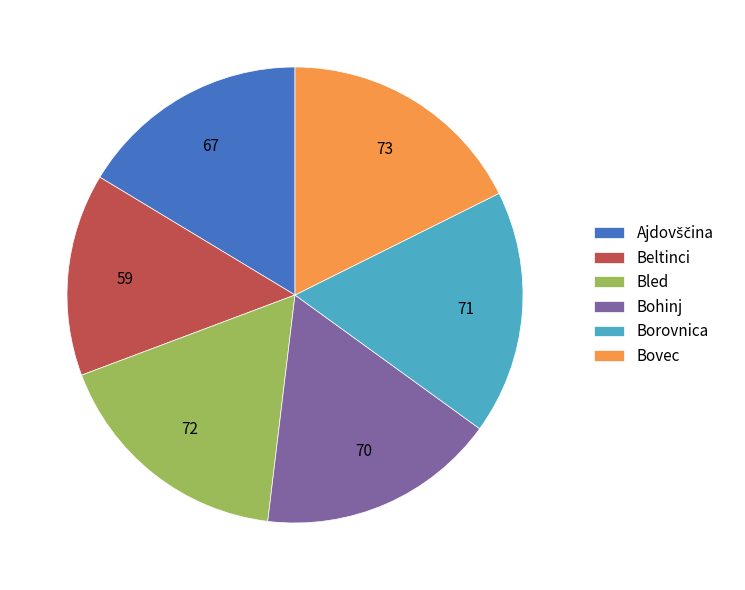

How many slices are in this pie chart?

6